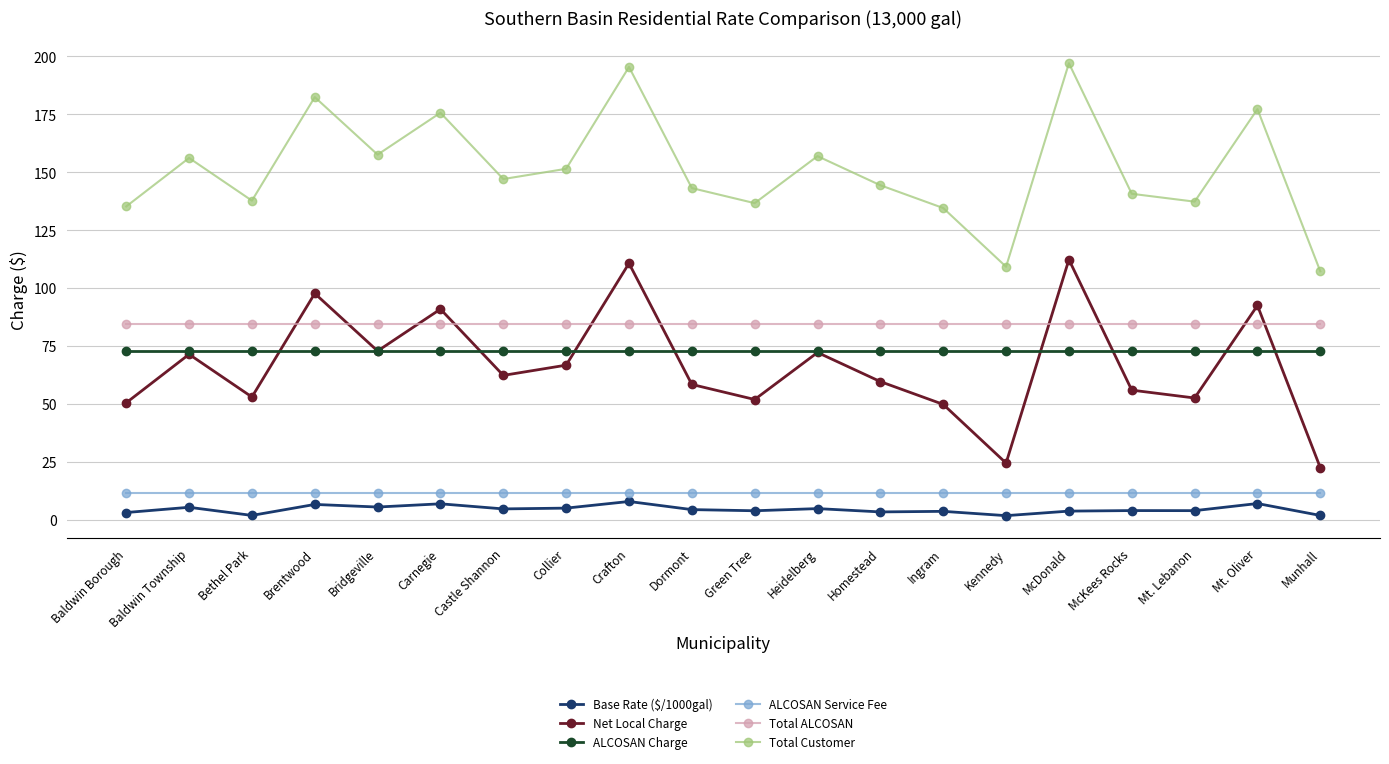

True or false: Total Customer and Net Local Charge cross at least once.

False